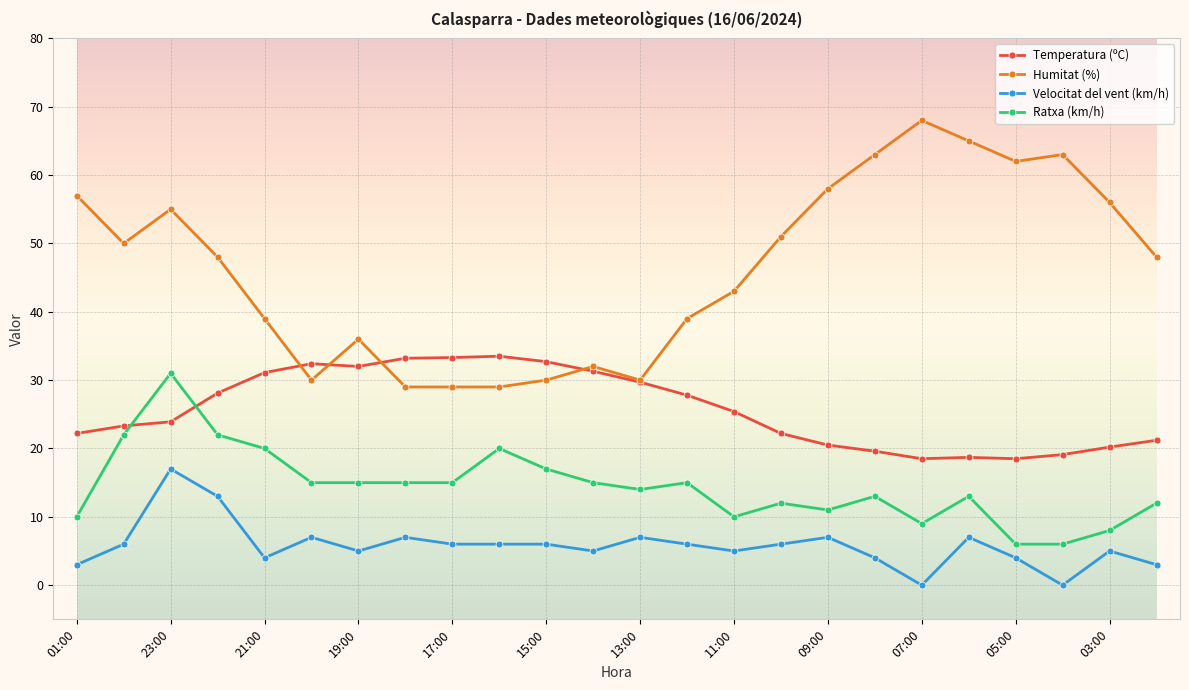

What is the maximum value for Humitat (%)?

68.0